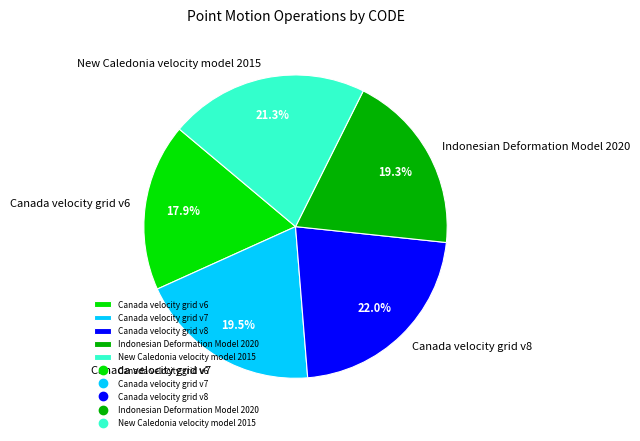

How many slices are in this pie chart?

5